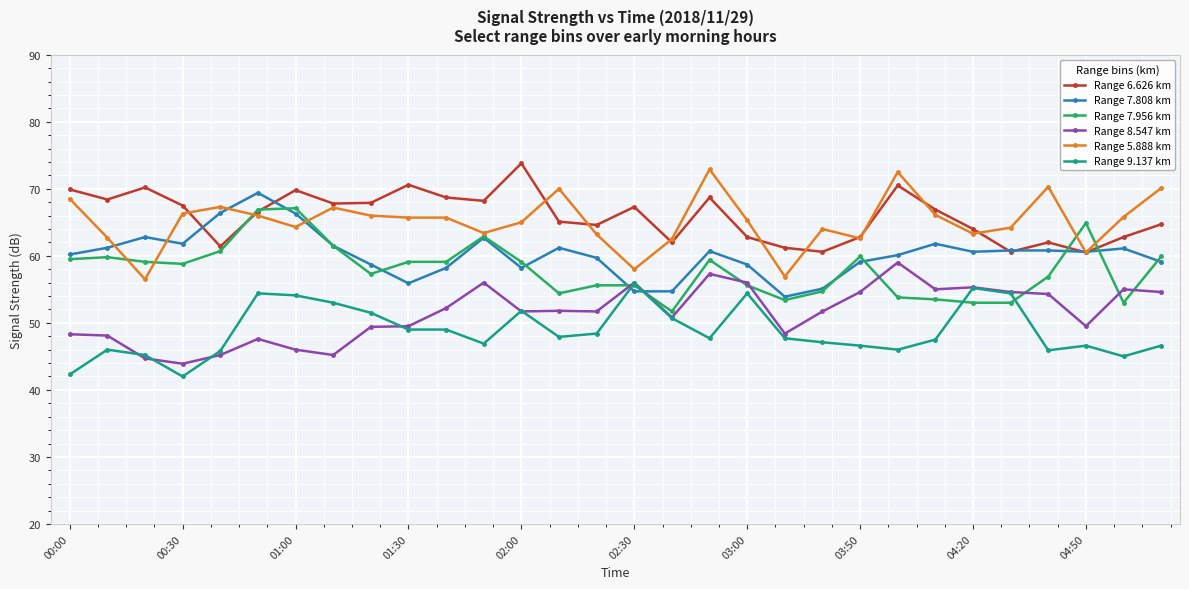

True or false: Range 6.626 km has more than 2 interior local peaks.

True